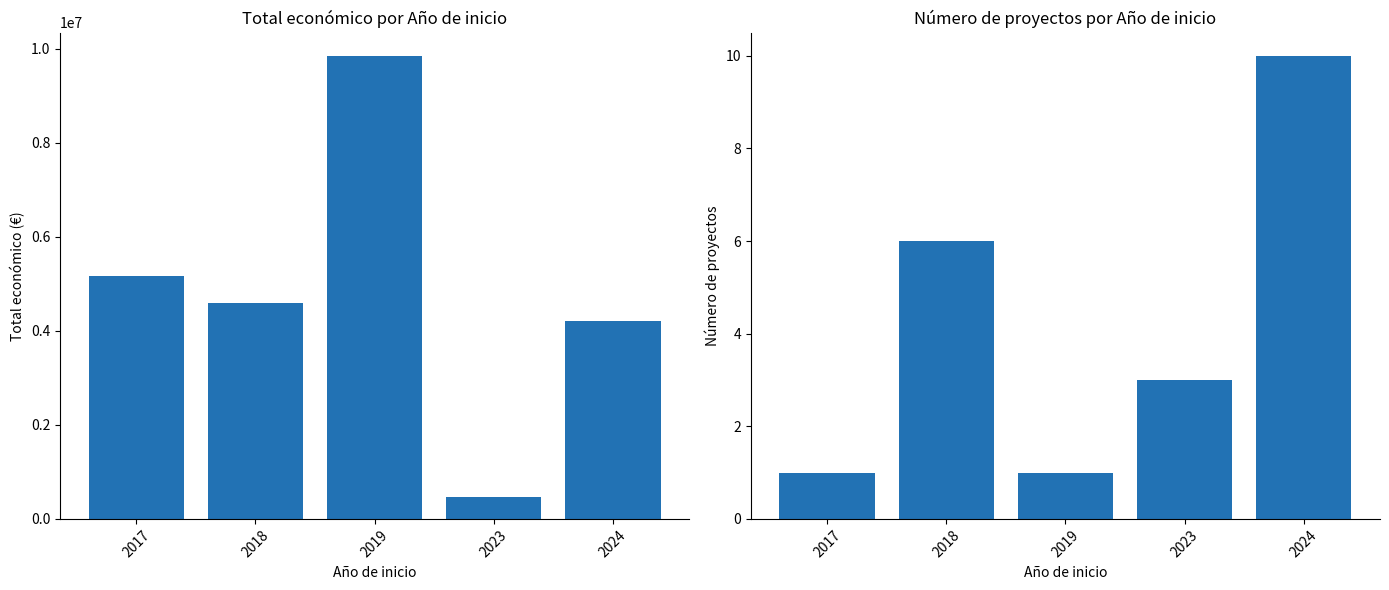

How many values in the Número de proyectos series exceed 3?

2